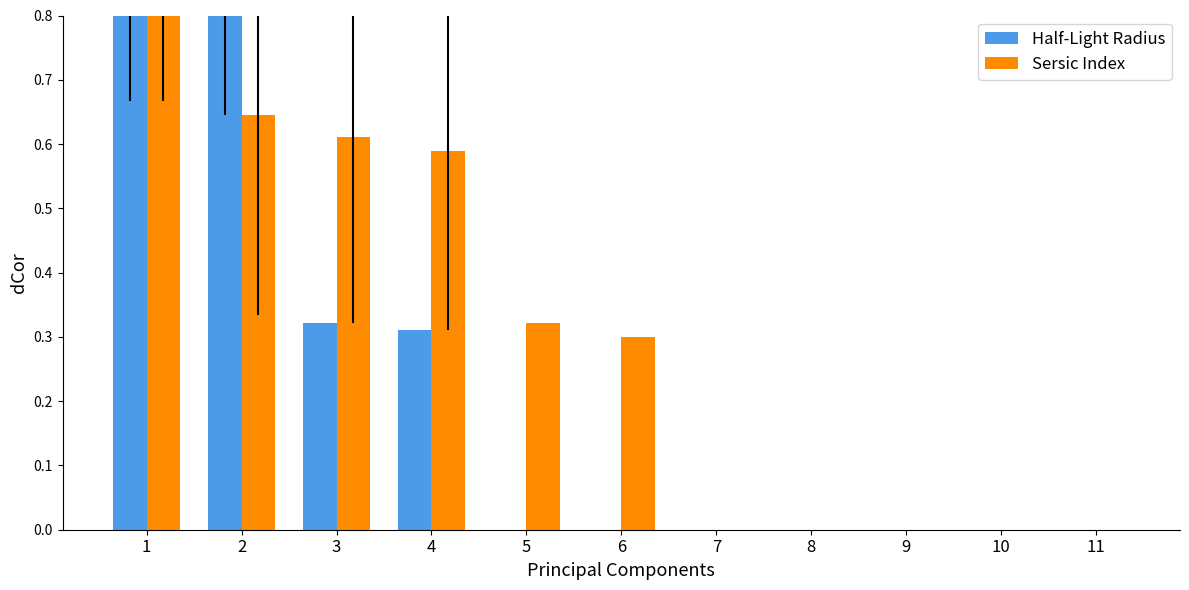

Which has a higher value, 2 or 9?

2